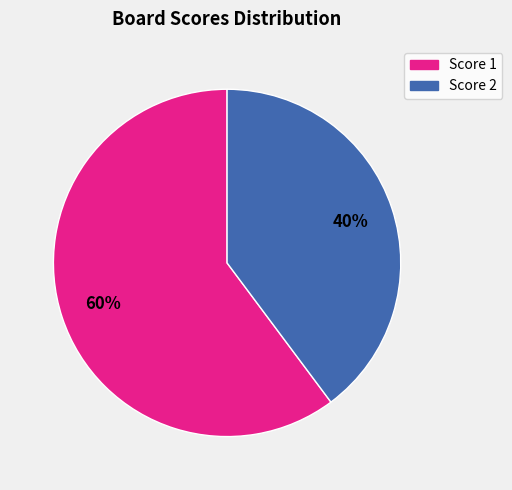

Does any single category account for the majority?

Yes